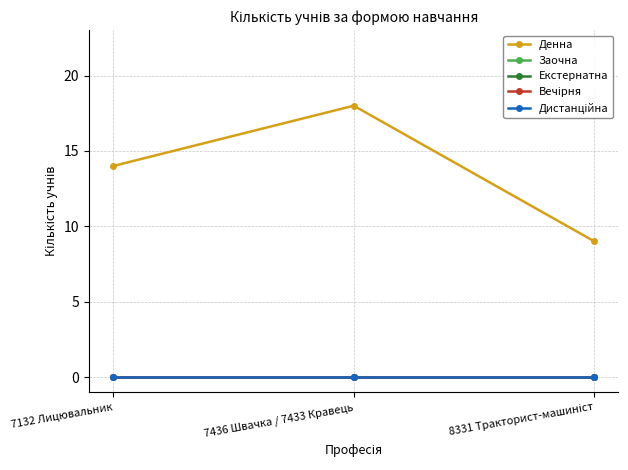

Does the chart have visible grid lines?

Yes